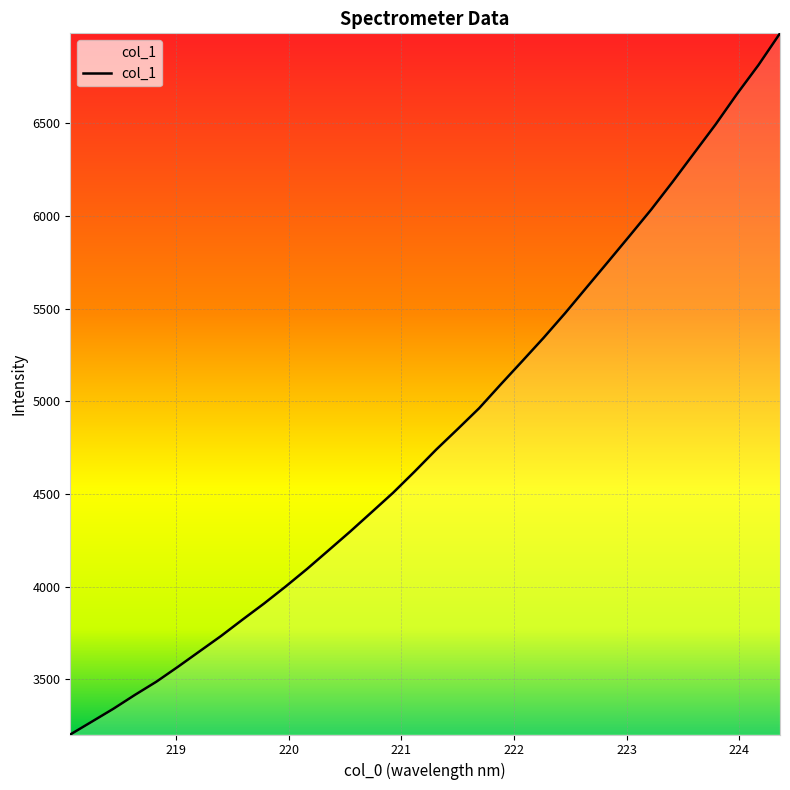

What is the smallest value displayed?

3201.7